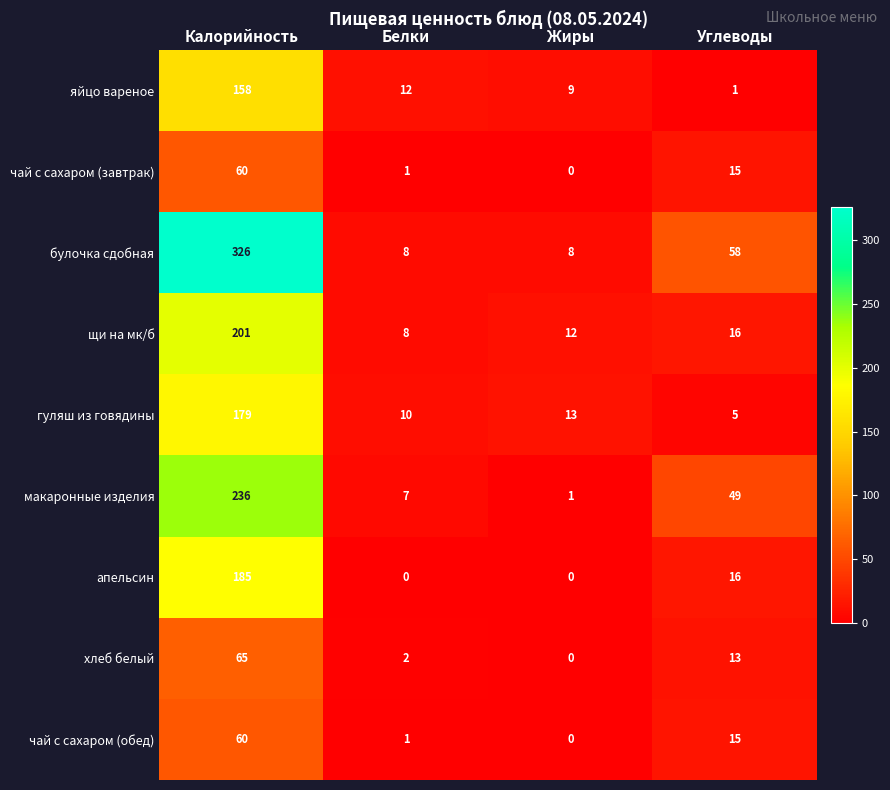

Where is чай с сахаром (завтрак) nearest to the value 30?

Углеводы